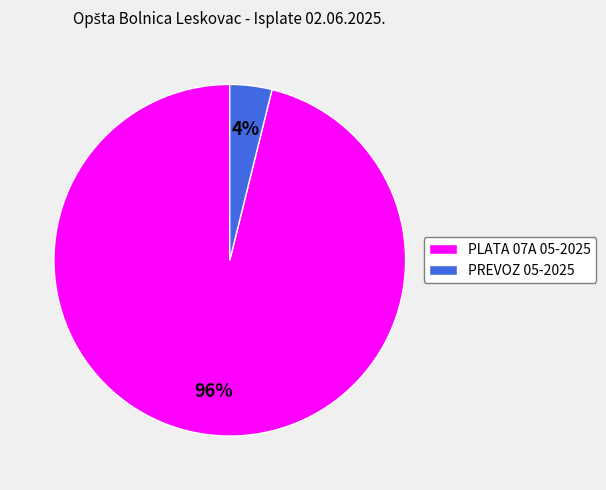

Which slice is the smallest?

PREVOZ 05-2025